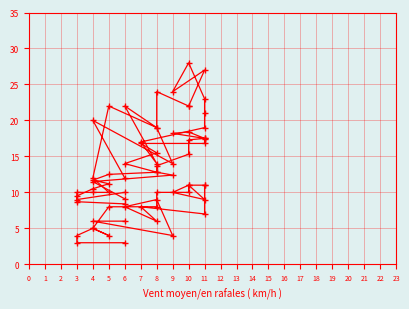

Is it true that Refacho (km/h) equals 31.6 at 11?

False